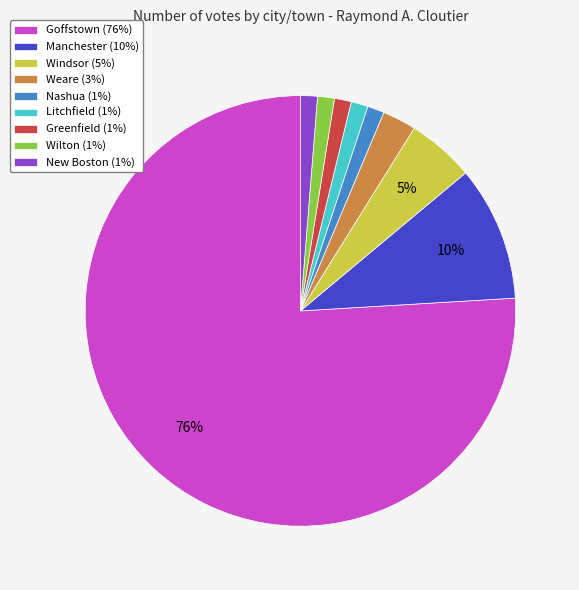

Is there any slice that represents more than half of the pie?

Yes